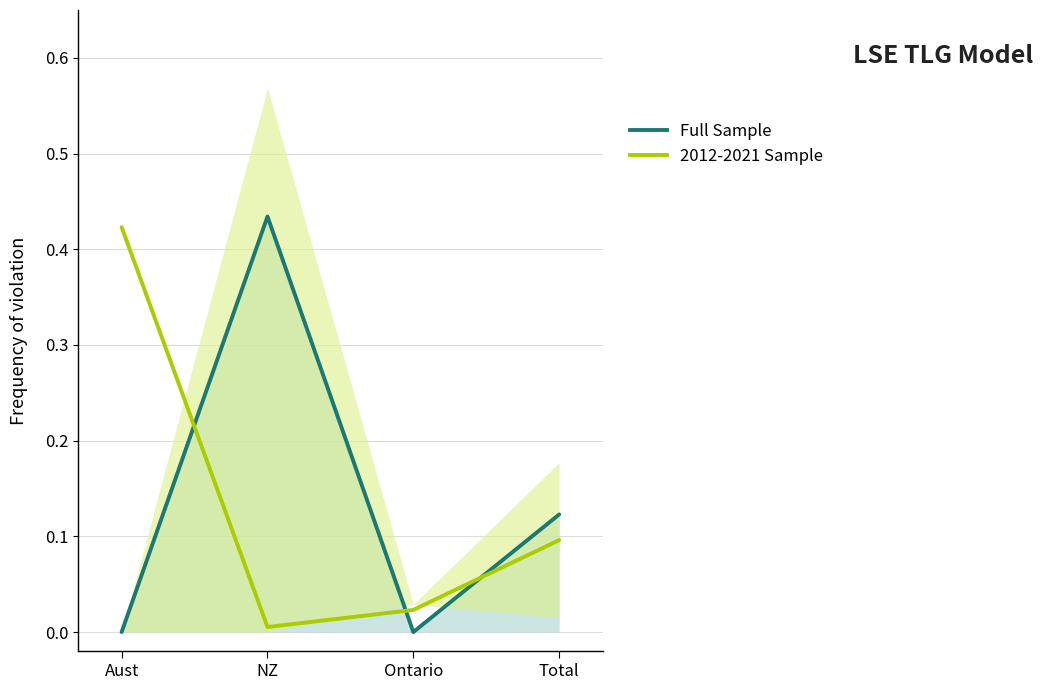

Between which two adjacent categories do Full Sample (mon3) and Sample 2012-2021 (mon1) first intersect?

Aust and NZ